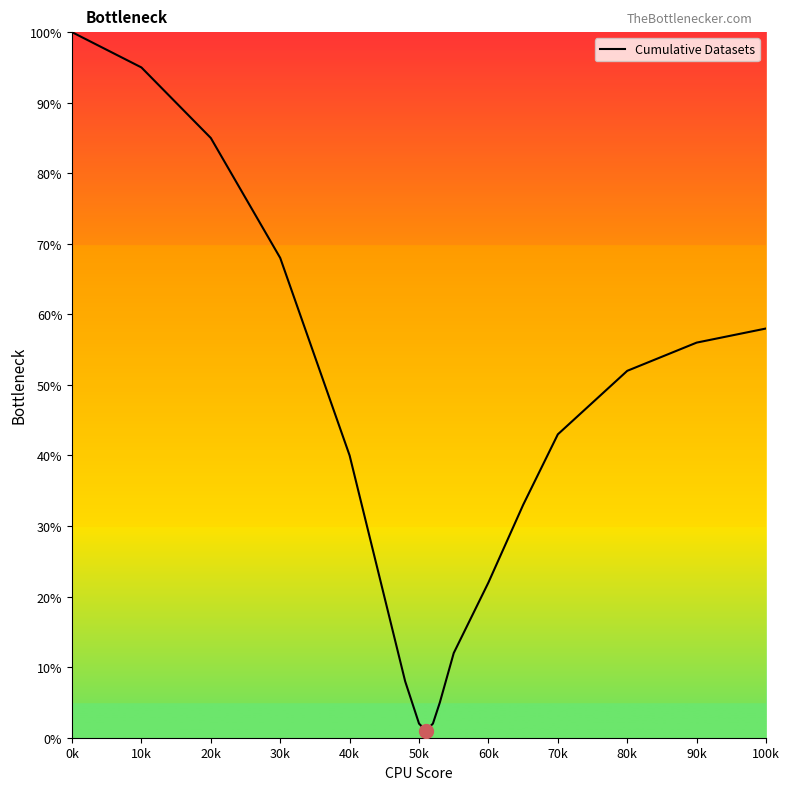

What is the greatest value displayed?

100